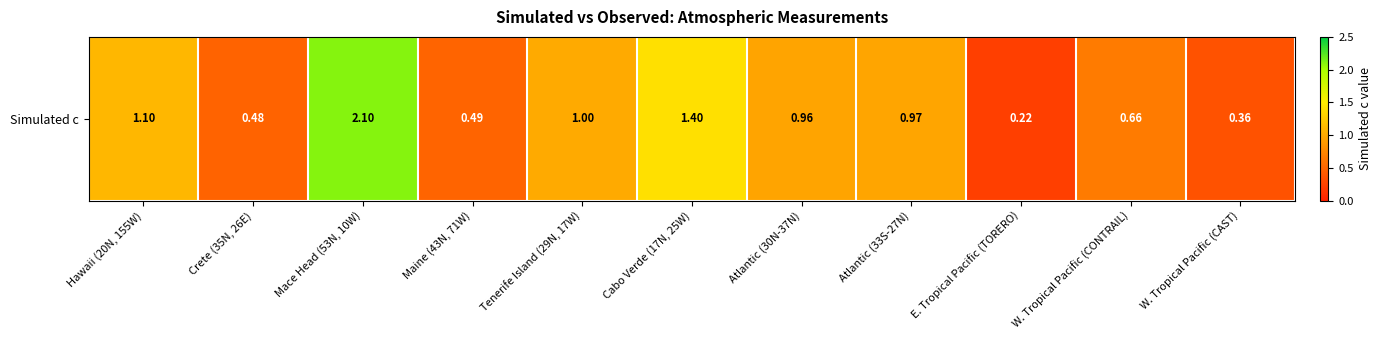

The value at W. Tropical Pacific (CAST) is 0.4. True or false?

True